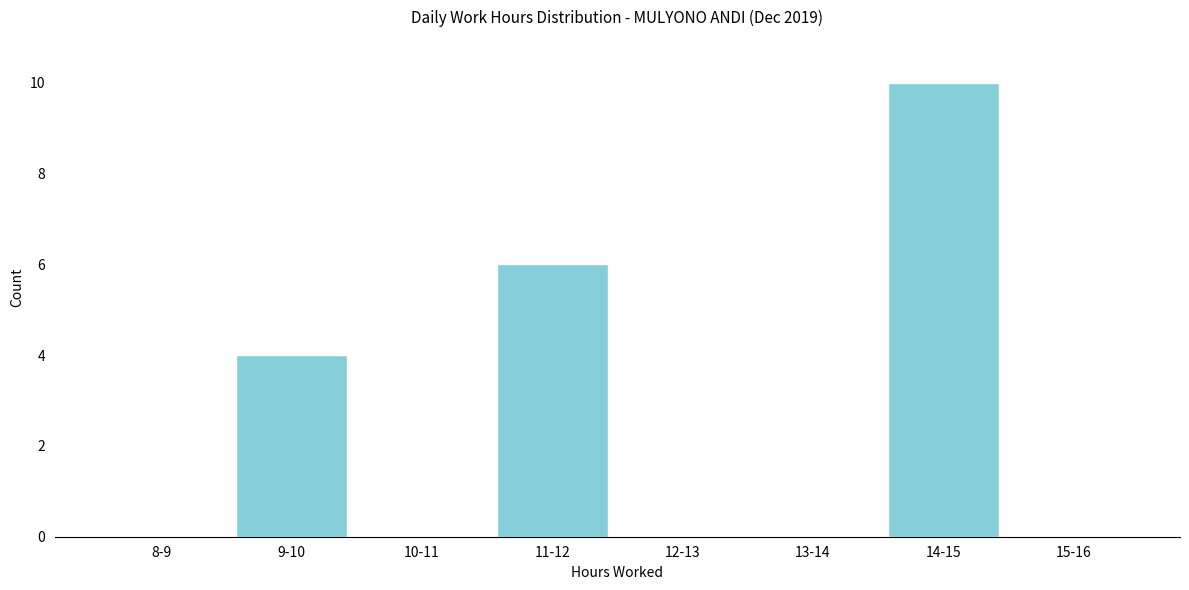

Reading left to right, list all the values displayed in this chart.

8-9=0	9-10=4	10-11=0	11-12=6	12-13=0	13-14=0	14-15=10	15-16=0